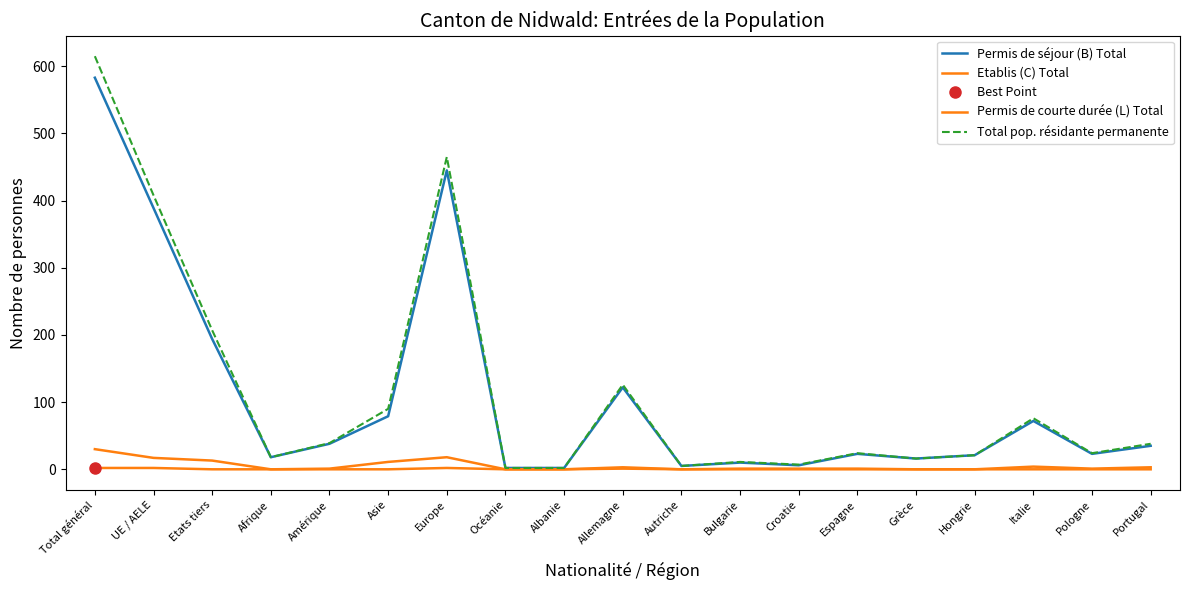

What is the label of the 1st point from the right?

Portugal